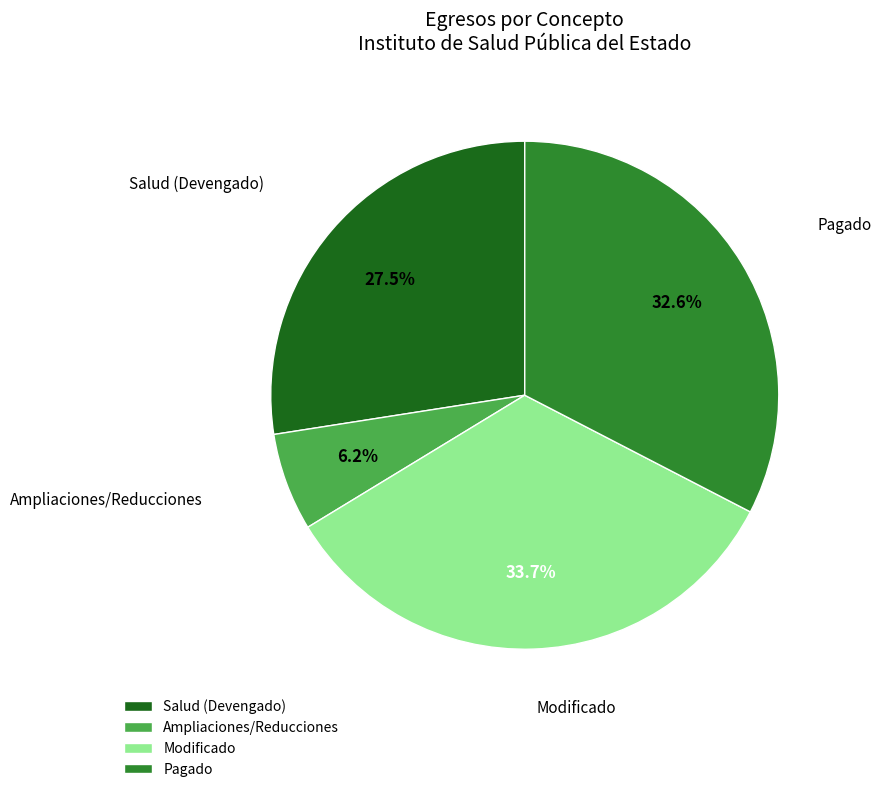

Does Ampliaciones/Reducciones account for over 50% of the chart?

No